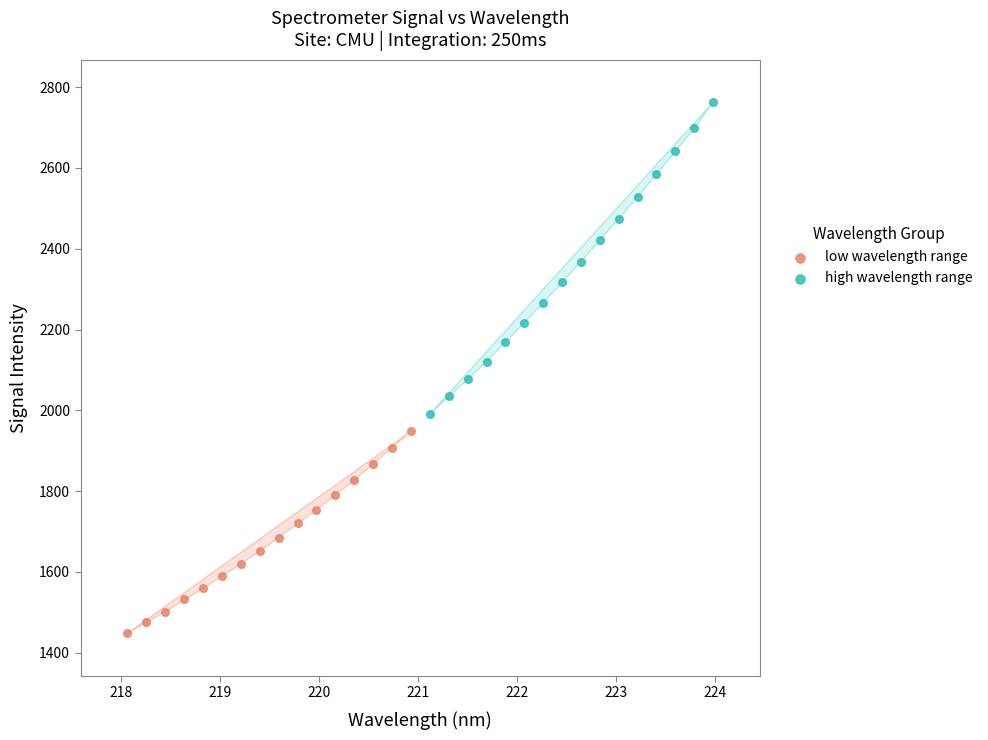

Which series contains the highest Y value?

high wavelength range